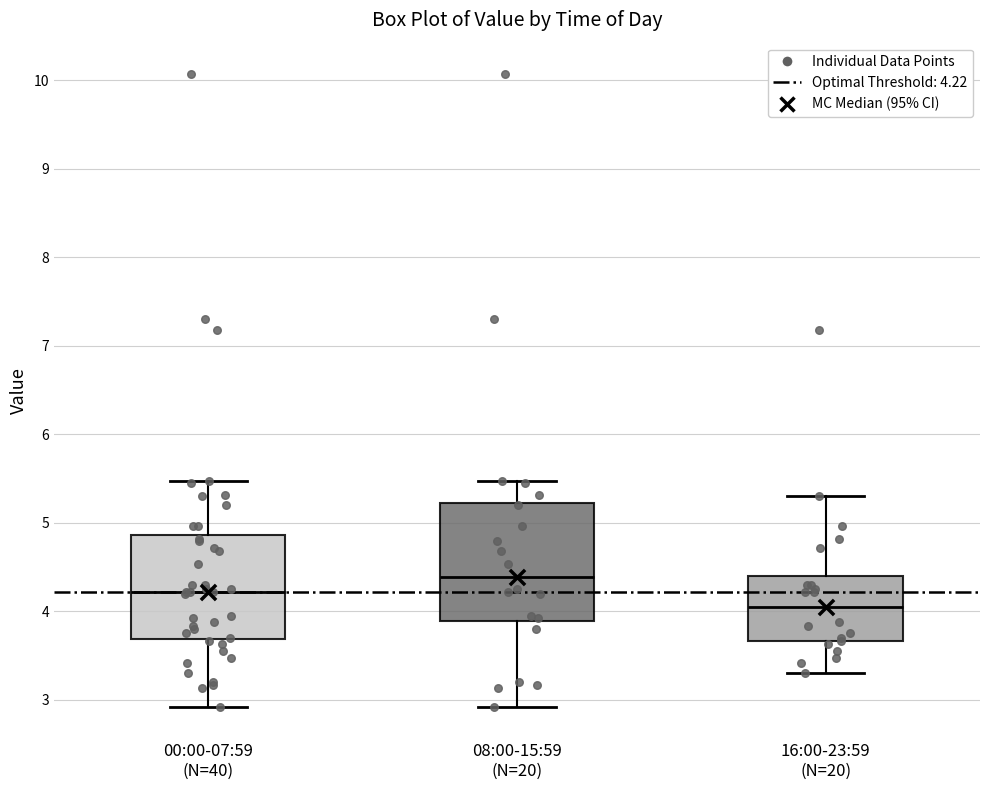

Reading left to right, read every box against the y-axis: the position of its median line, the range the box covers, and the ends of its whiskers. The values are not printed on the chart, so give them approximately, as read against the axis.

00:00-07:59 (N=40): median 4.2, box 3.7 to 4.9, whiskers 2.9 to 5.5
08:00-15:59 (N=20): median 4.4, box 3.9 to 5.2, whiskers 2.9 to 5.5
16:00-23:59 (N=20): median 4.1, box 3.7 to 4.4, whiskers 3.3 to 5.3